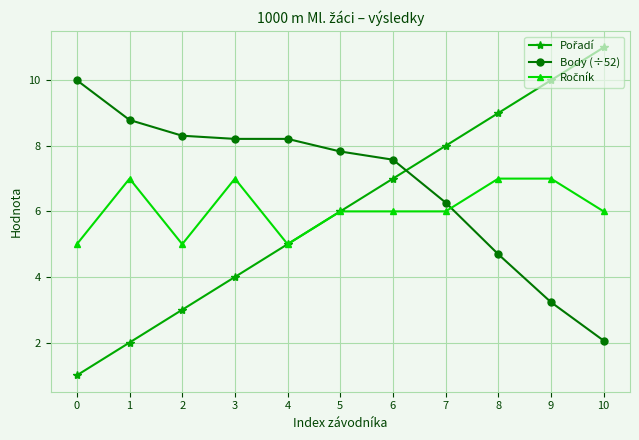

What is the total value across all series at 9?

20.2